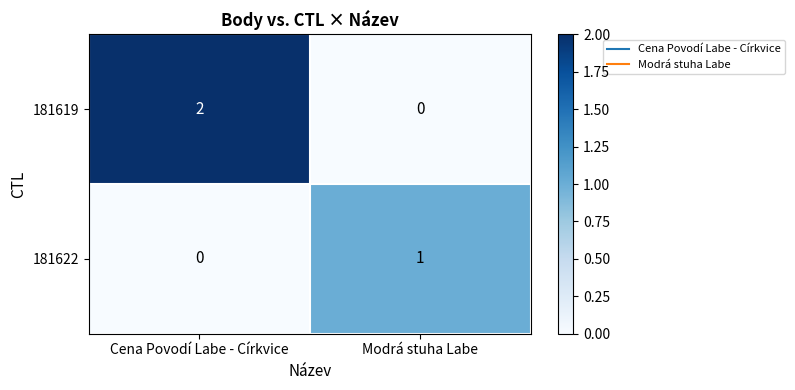

At which category is the sum across all series the highest?

Cena Povodí Labe - Církvice